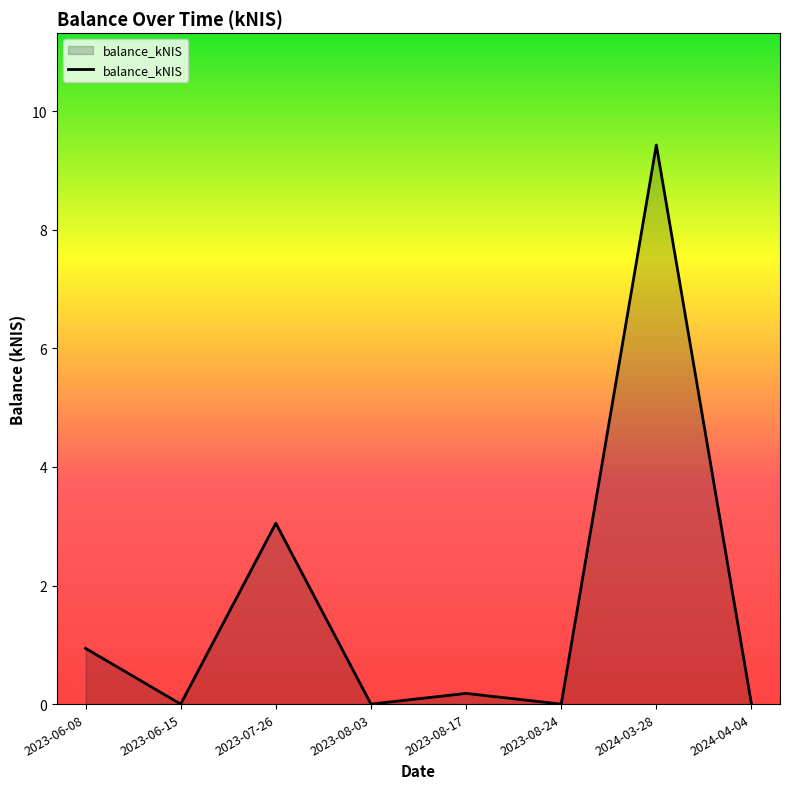

Does the chart have visible grid lines?

No